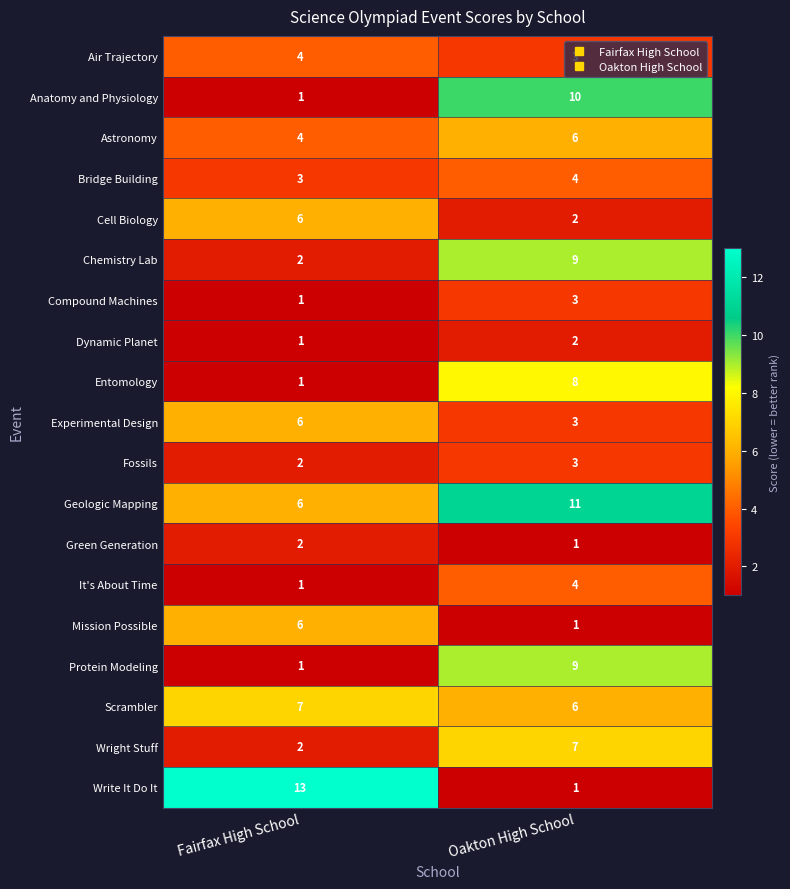

What is the difference between the highest and lowest values at Oakton High School?

10